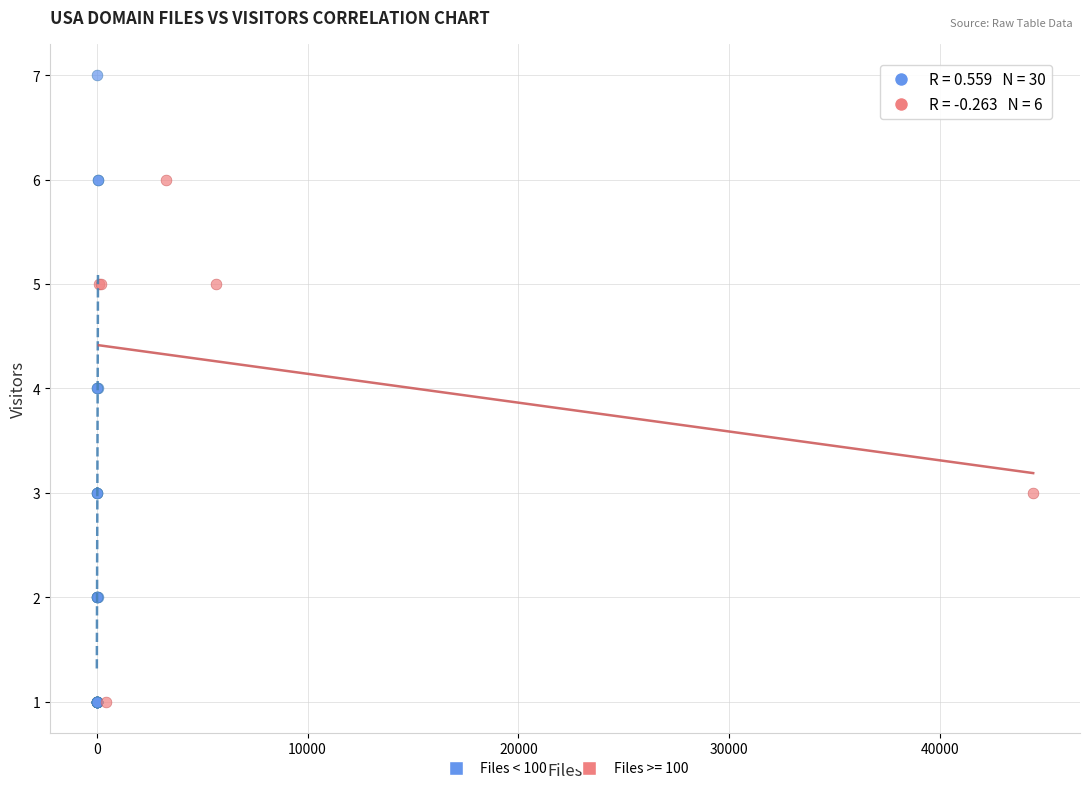

Which series has the largest Y range (max minus min)?

Files < 100